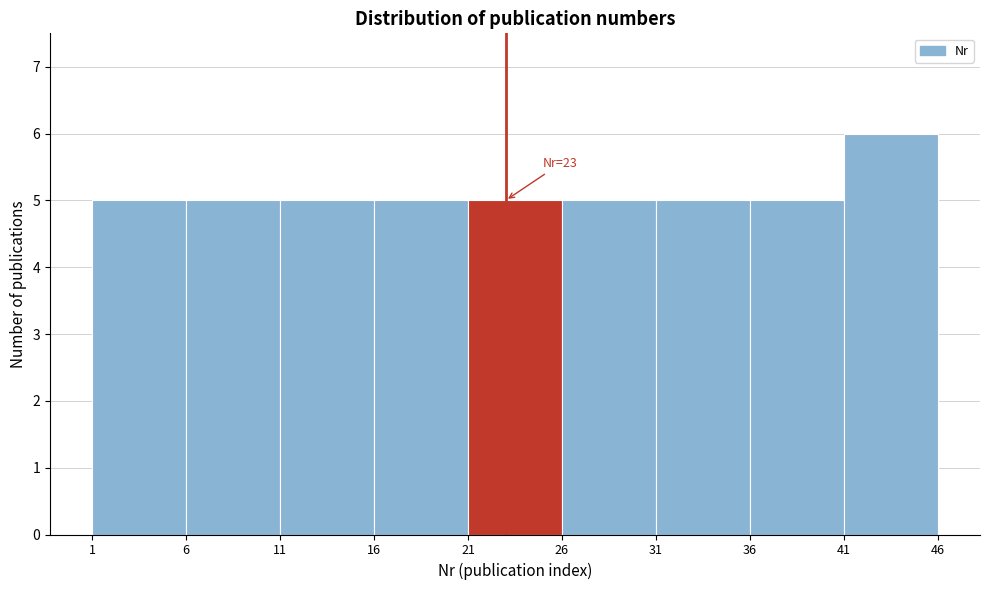

Which range on the x-axis has the tallest bar?

41 to 46